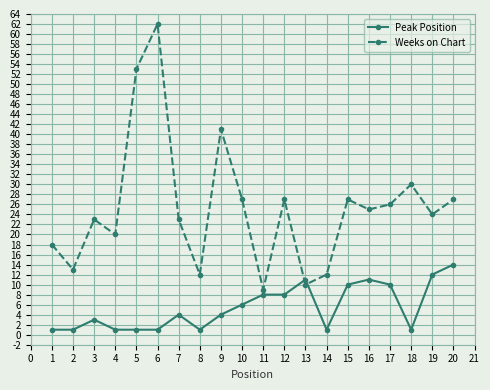

What is the value of the Weeks on Chart point at the 12th from the left?

27